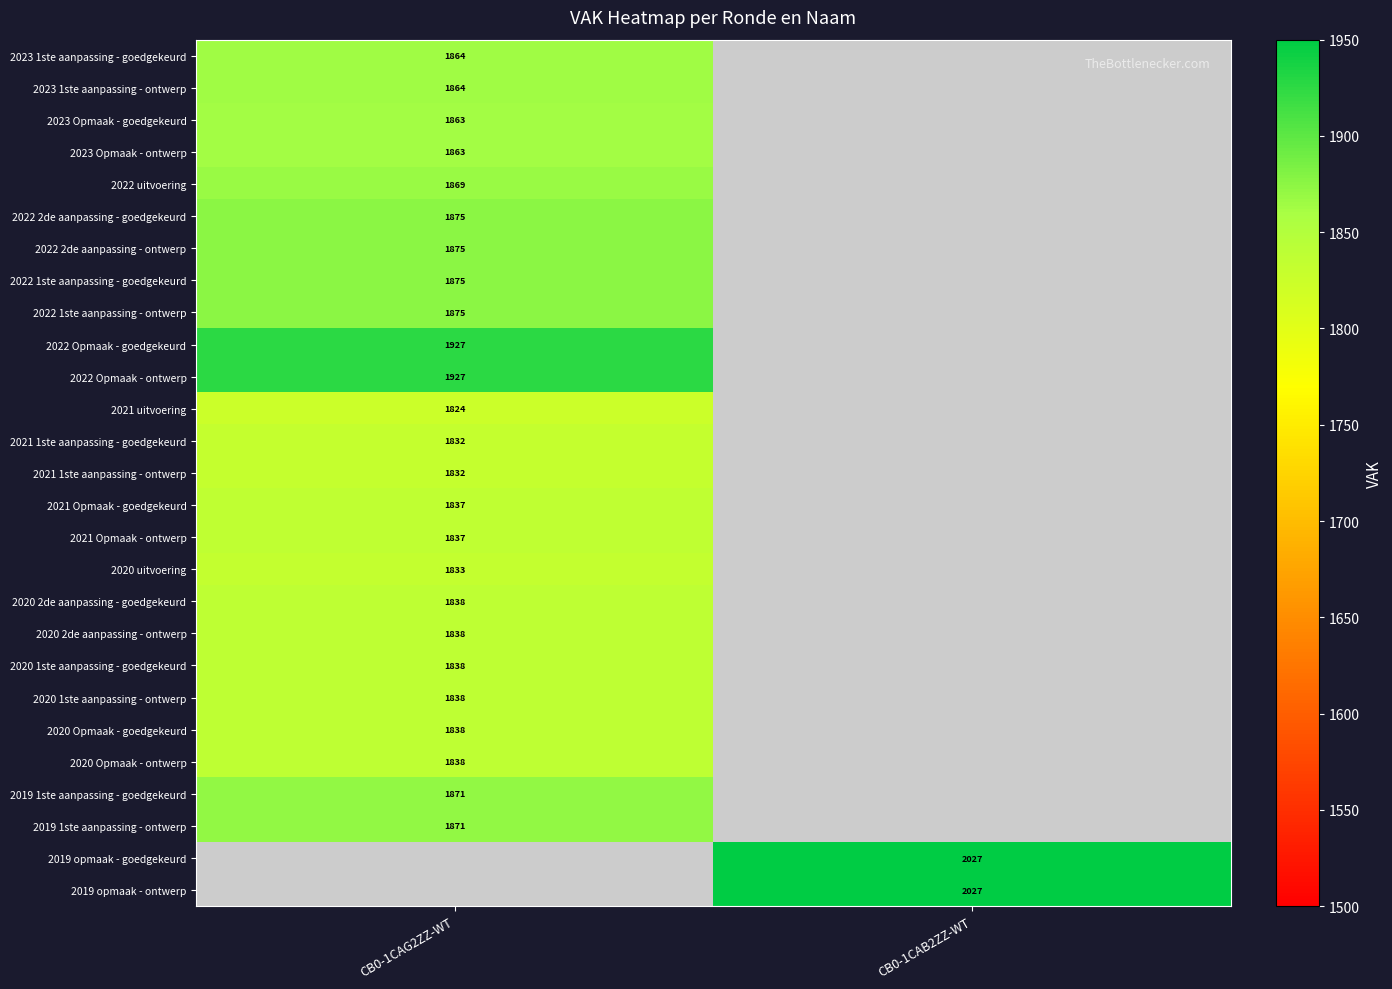

Which has a higher value, CB0-1CAG2ZZ-WT or CB0-1CAB2ZZ-WT?

CB0-1CAG2ZZ-WT